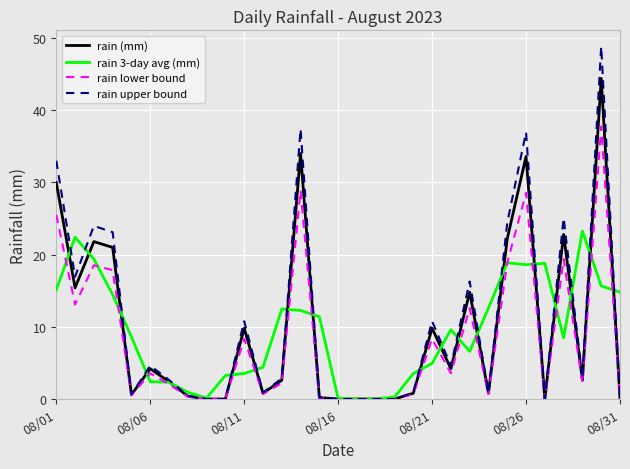

Which series has the largest range (max minus min)?

rain upper bound